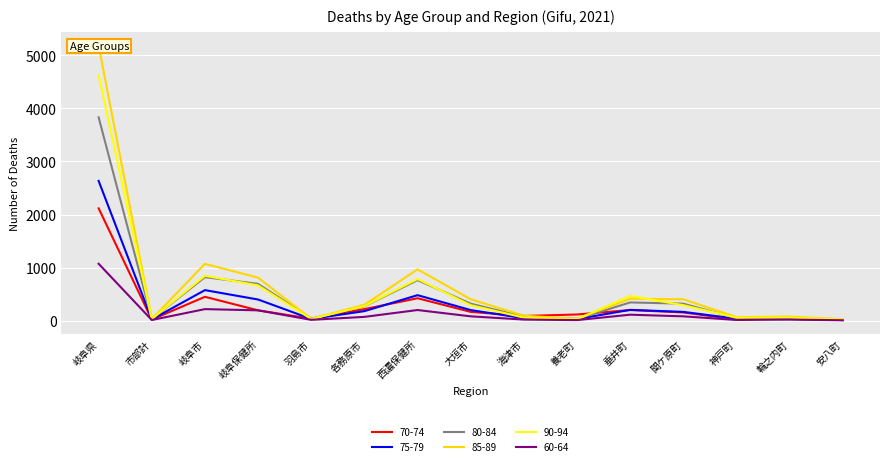

Is the value of 80-84 at 大垣市 greater than the value of 75-79 at 市部計?

Yes